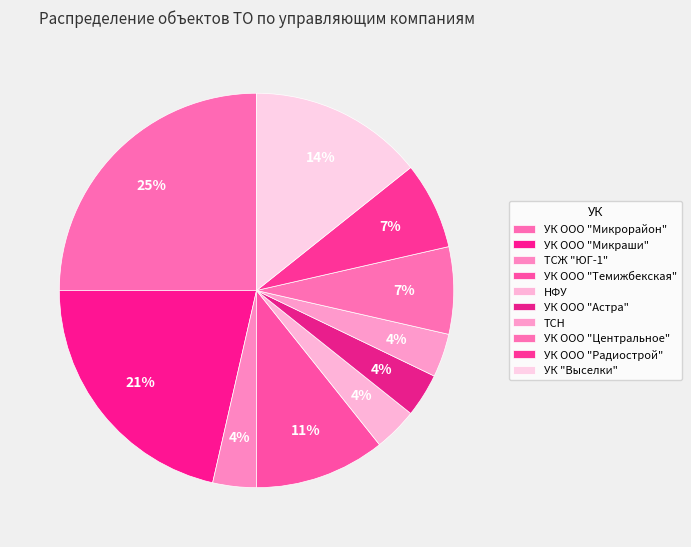

True or false: УК ООО "Центральное" accounts for 7% of the total.

True